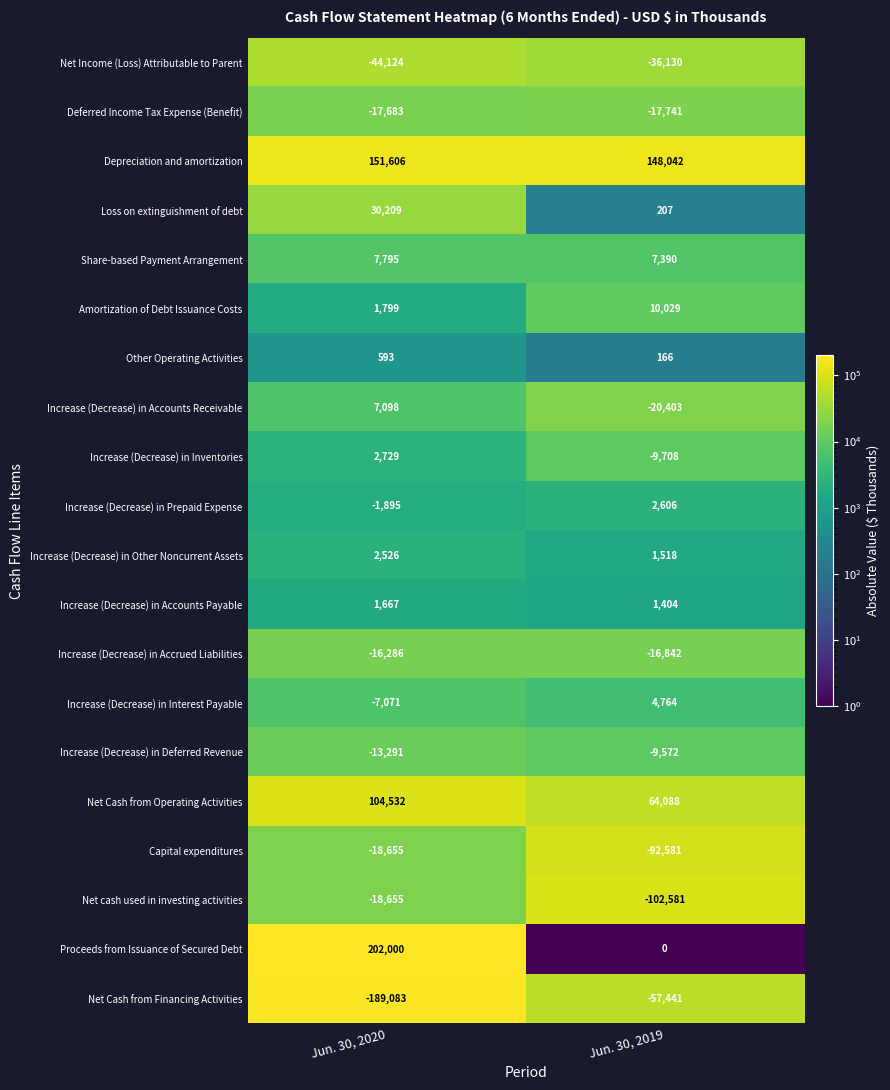

What is the difference between the Increase (Decrease) in Accounts Receivable values at Jun. 30, 2020 and Jun. 30, 2019?

27501